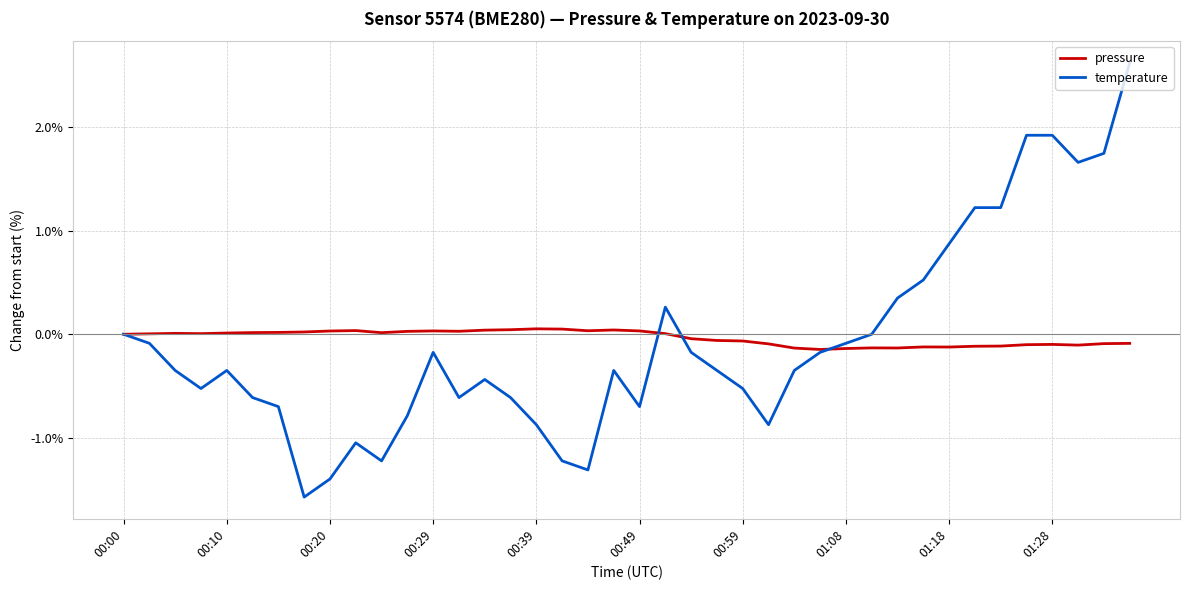

Rank the series by their maximum value, from lowest to highest.

pressure, temperature